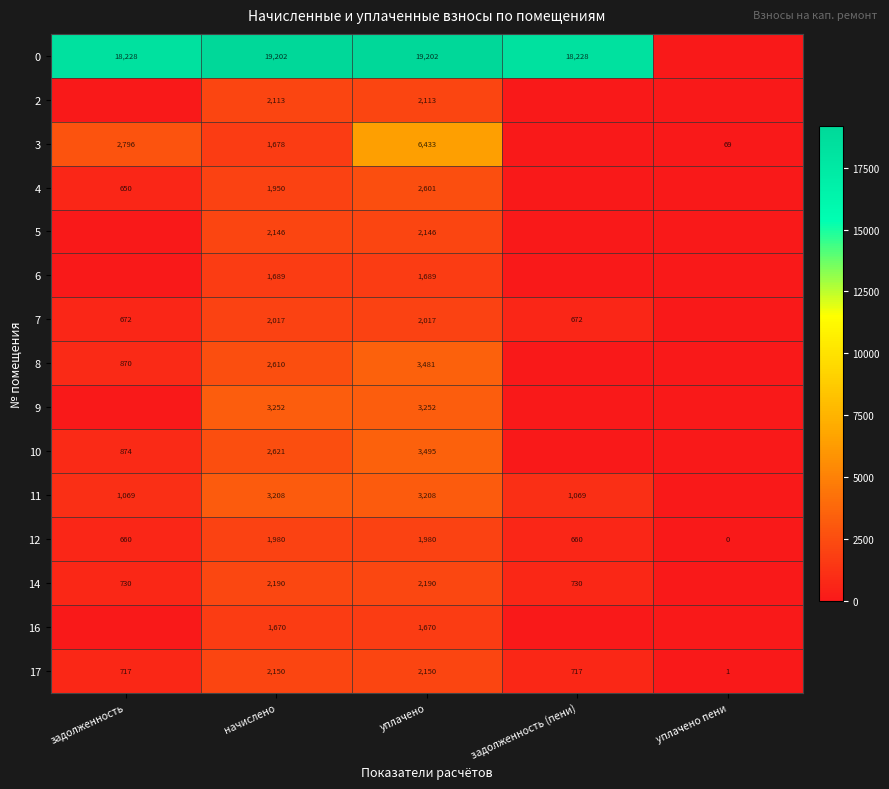

At уплачено, list the series in order from largest to smallest.

0, 3, 10, 8, 9, 11, 4, 14, 17, 5, 2, 7, 12, 6, 16